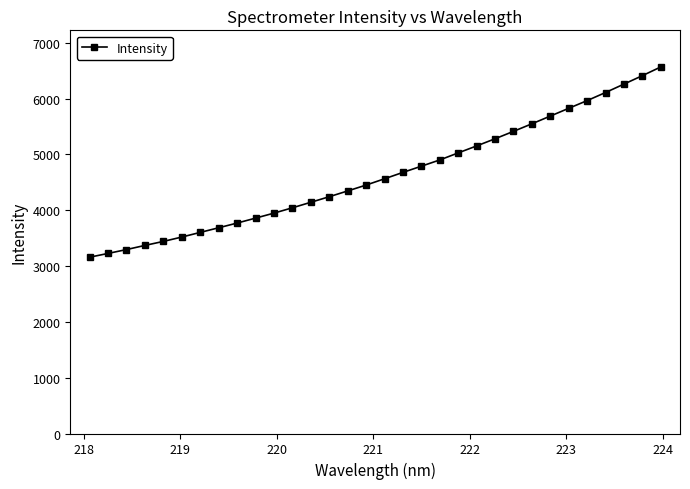

How many categories are shown in the chart?

32